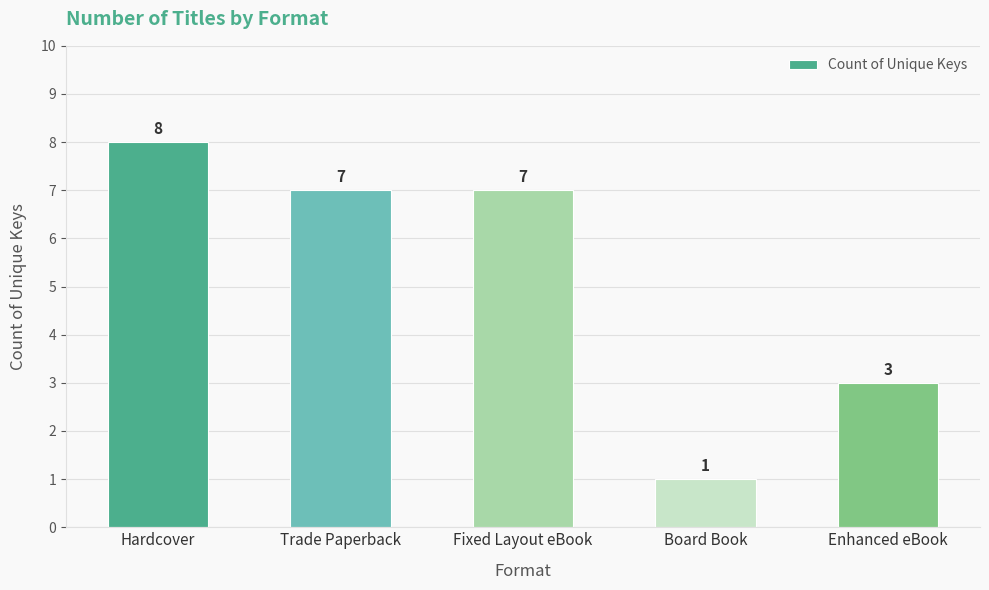

At which label does the data first exceed 7?

Hardcover